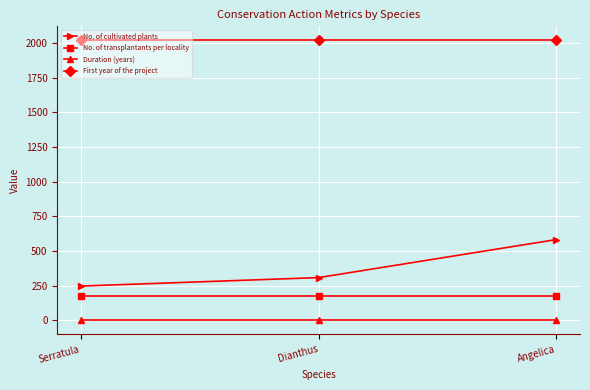

At how many categories does at least one series exceed 1890?

3